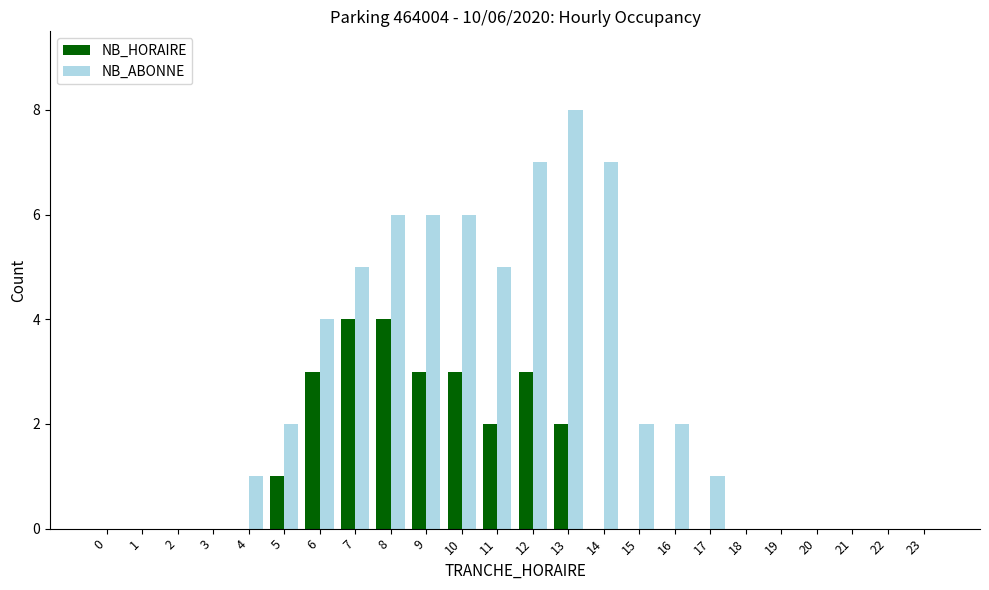

What is the average value of the NB_ABONNE series?

3